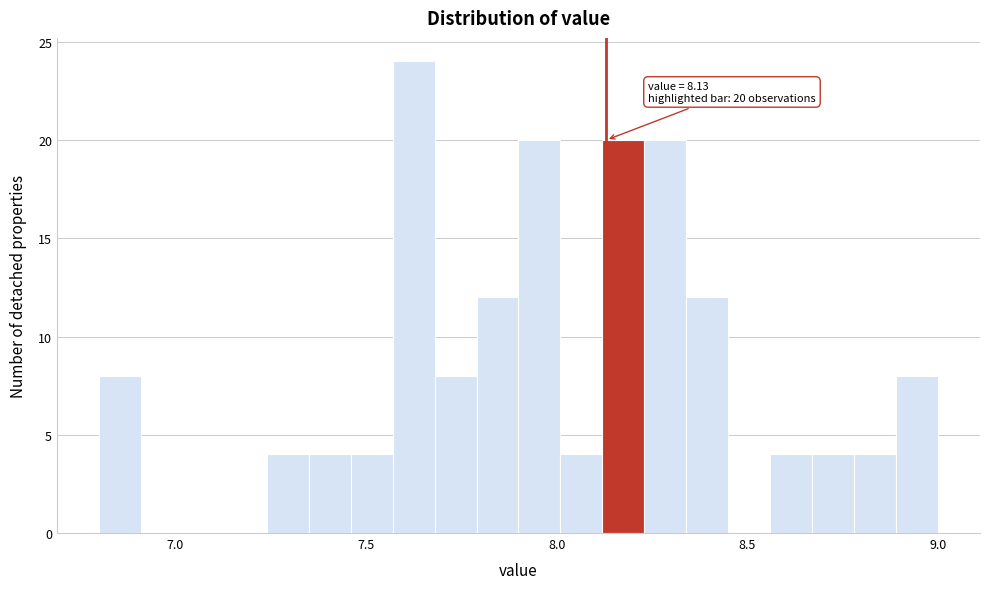

Around what value on the x-axis is the tallest bar? Give the approximate position of its centre, as read against the axis.

7.65